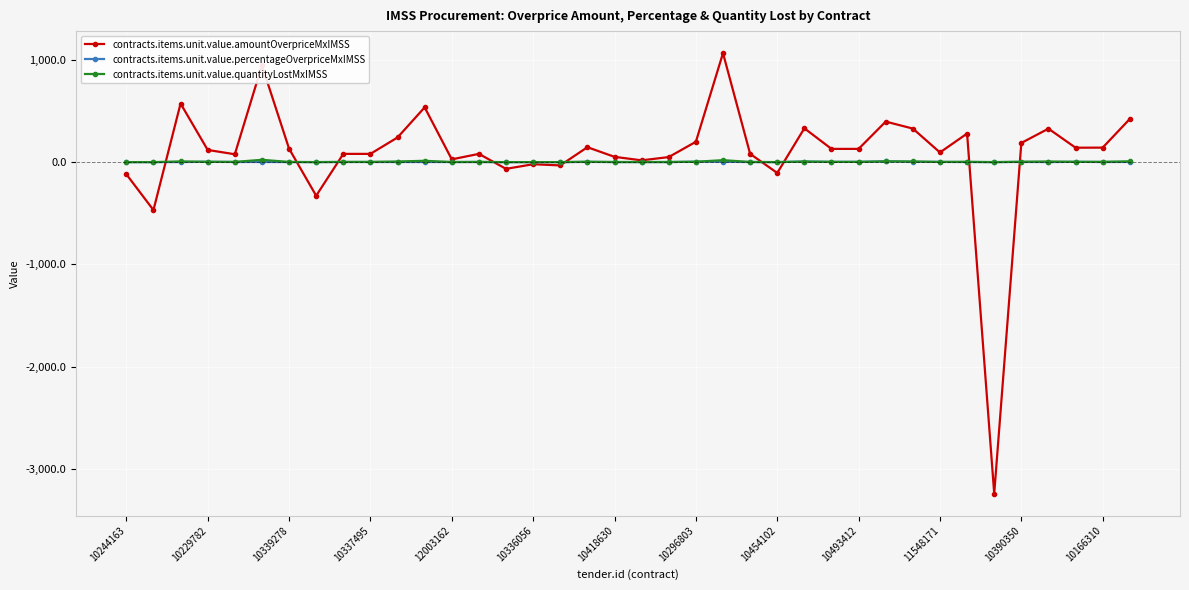

True or false: contracts.items.unit.value.quantityLostMxIMSS has more than 1 interior local peaks.

True